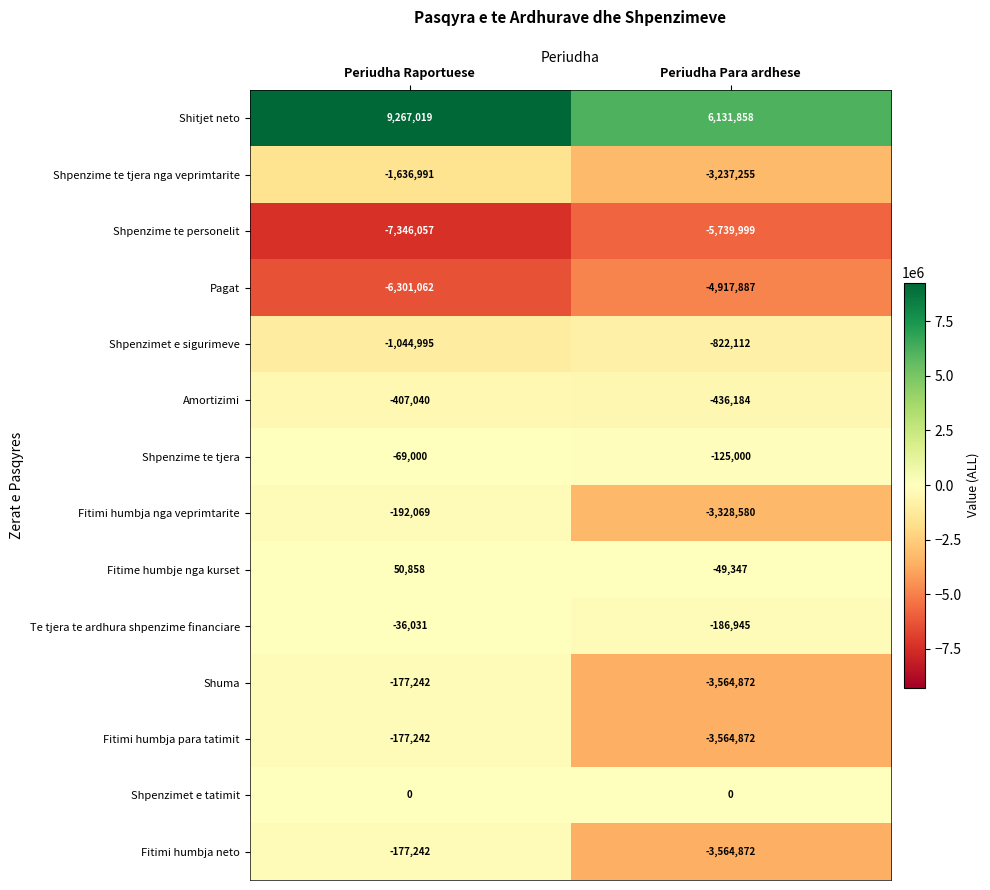

List the labels in order of Te tjera te ardhura shpenzime financiare value, smallest first.

Periudha Para ardhese, Periudha Raportuese